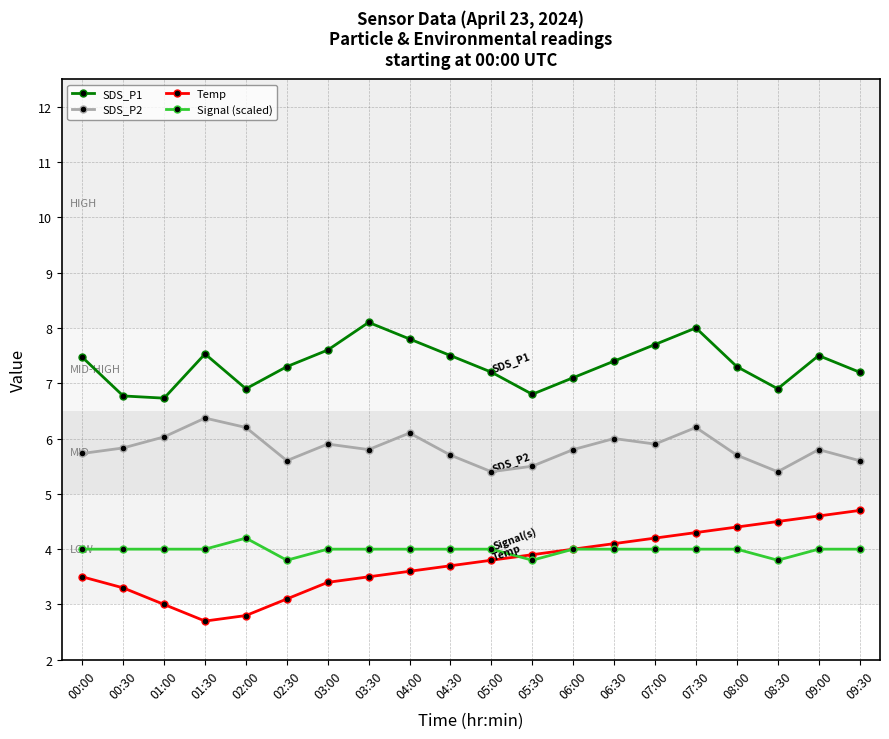

What is the approximate value of SDS_P1 at 03:00?

7.6